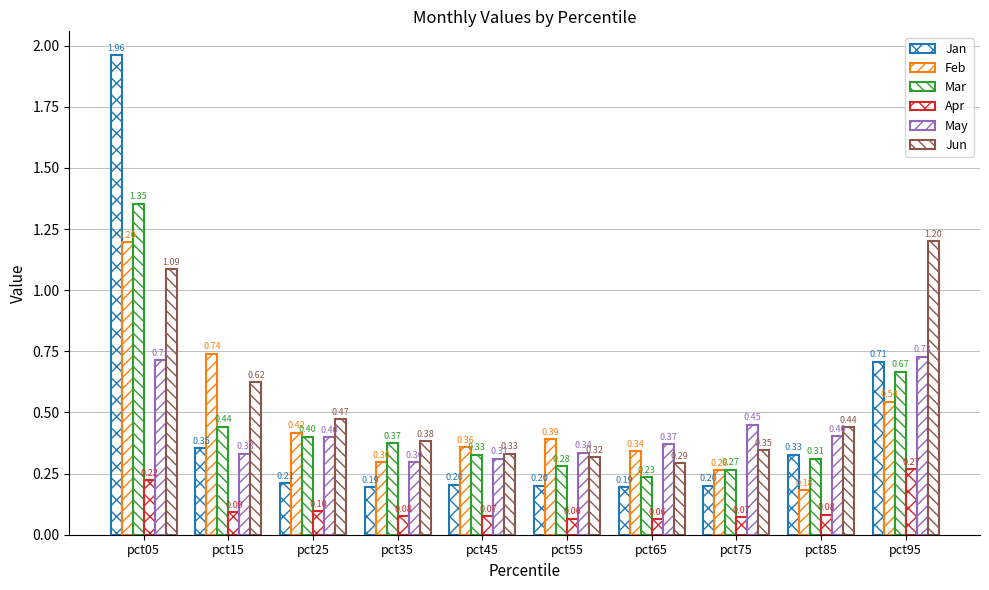

What is the sum of the Jan values at pct85 and pct25?

0.5